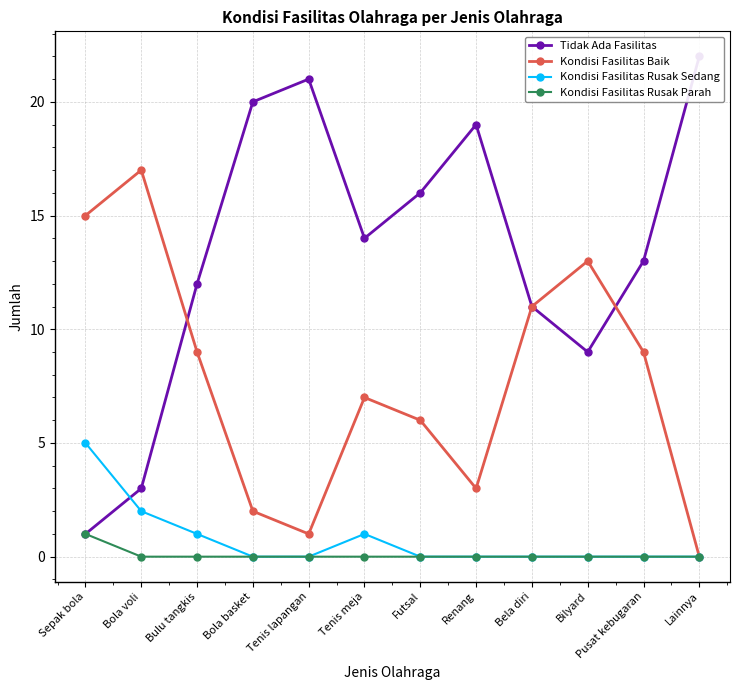

At which category is the sum across all series the highest?

Sepak bola